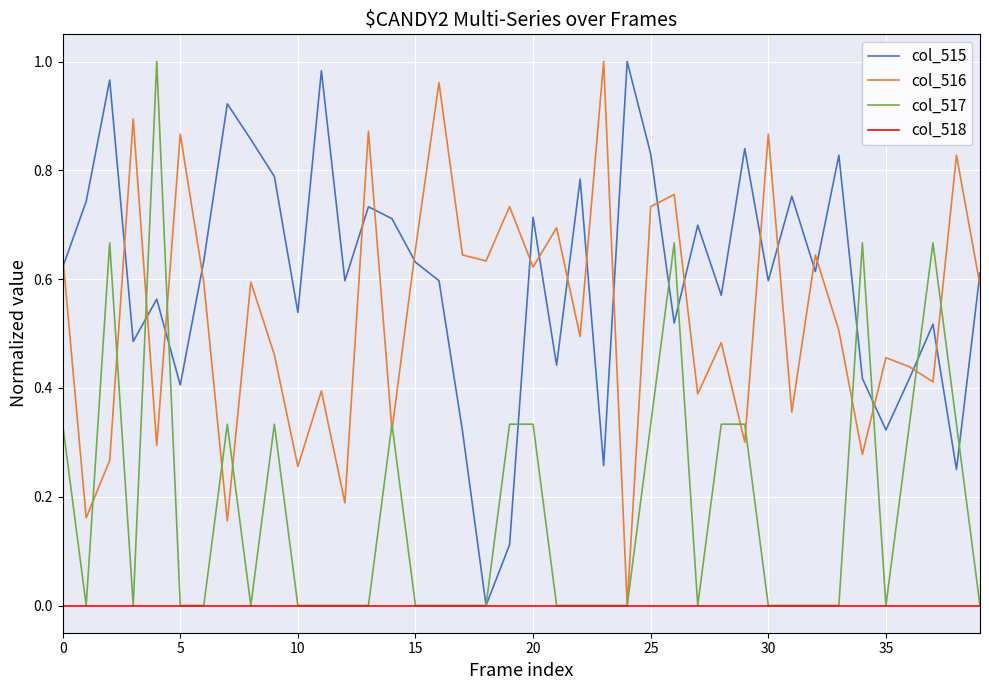

At how many categories does at least one series exceed 0?

40